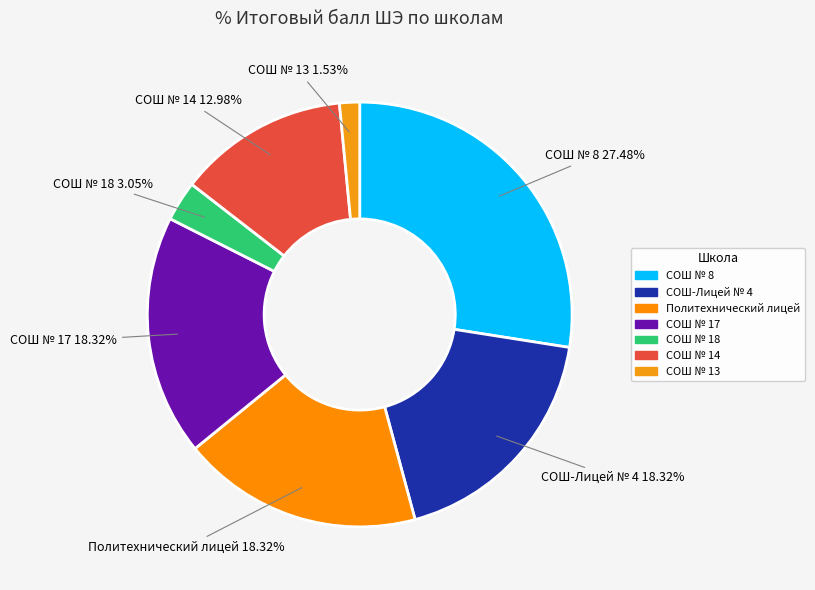

Approximately how many times larger is the value at СОШ-Лицей № 4 compared to Политехнический лицей?

1.0